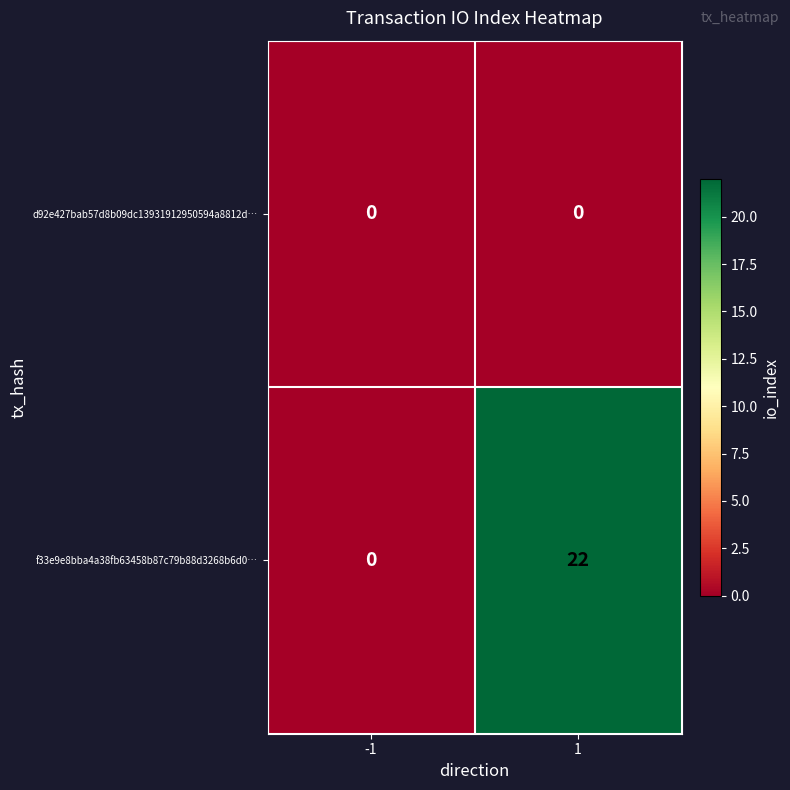

Rank the series by their maximum value, from lowest to highest.

d92e427bab57d8b09dc13931912950594a8812d…, f33e9e8bba4a38fb63458b87c79b88d3268b6d0…